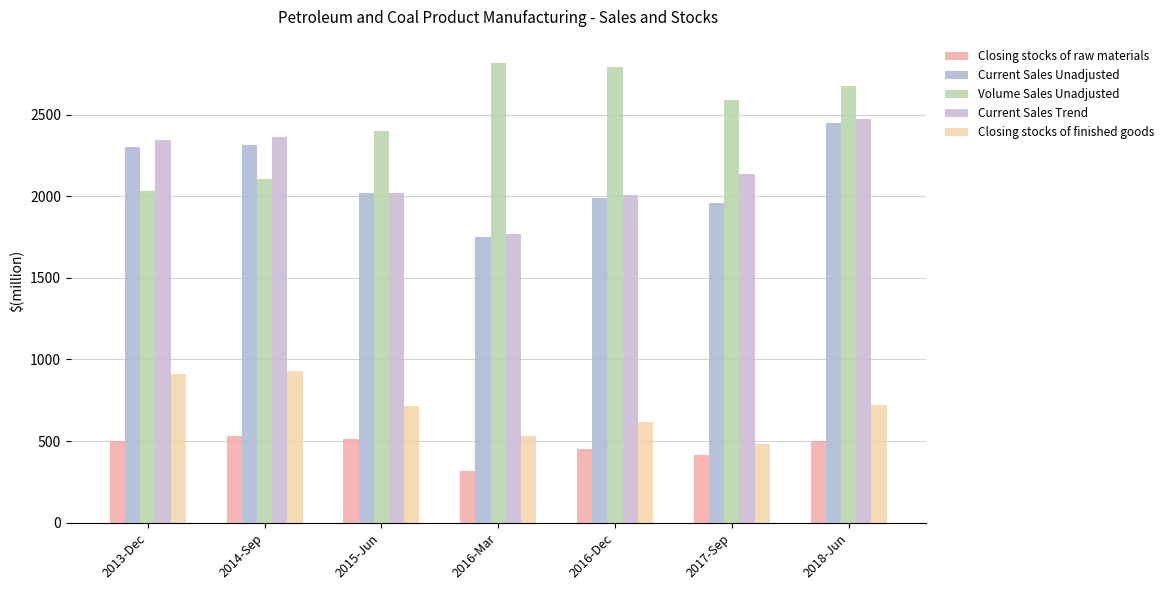

Is it true that Current Sales Unadjusted equals 866 at 2016-Dec?

False